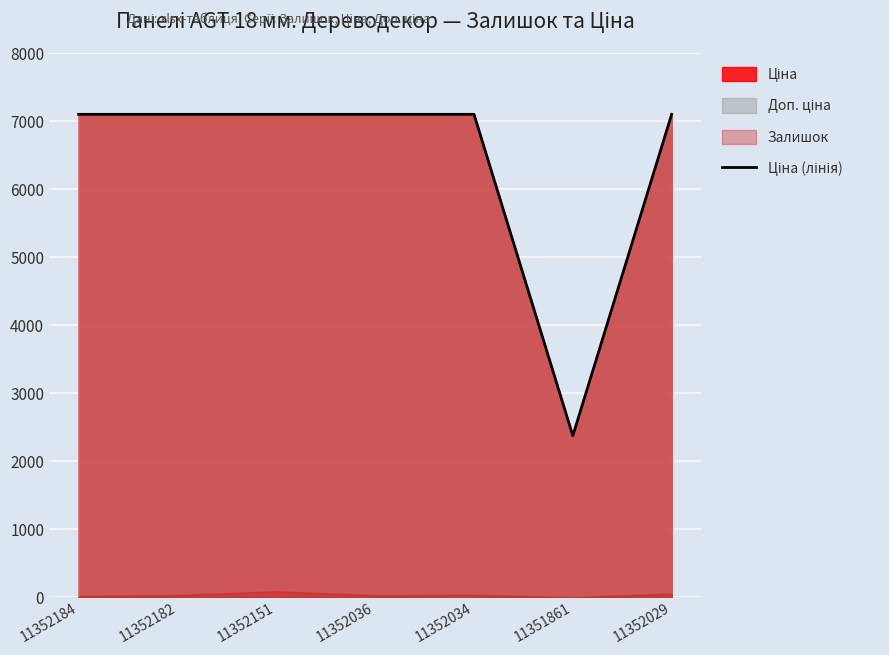

The value at 11352182 is 7098.8. True or false?

True